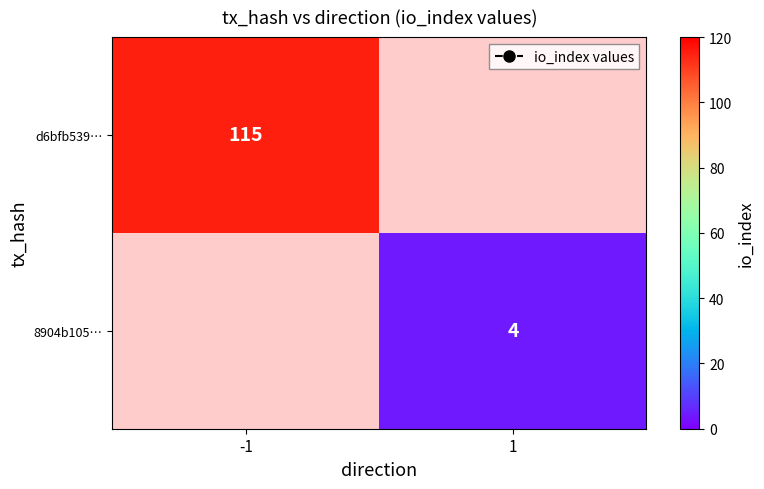

The value of d6bfb539… at -1 is 115. True or false?

True